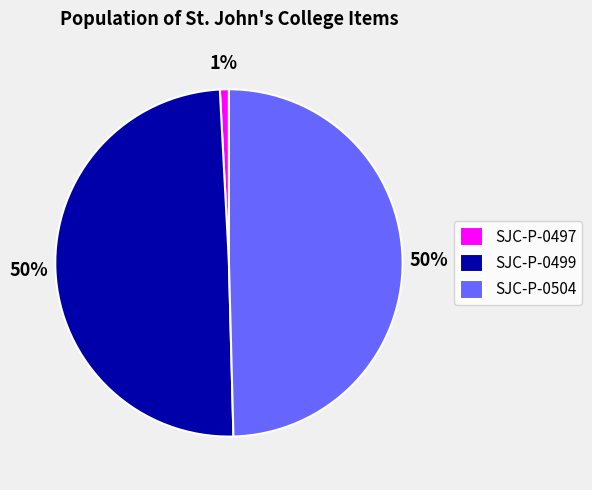

Is SJC-P-0499 the majority of the pie?

No